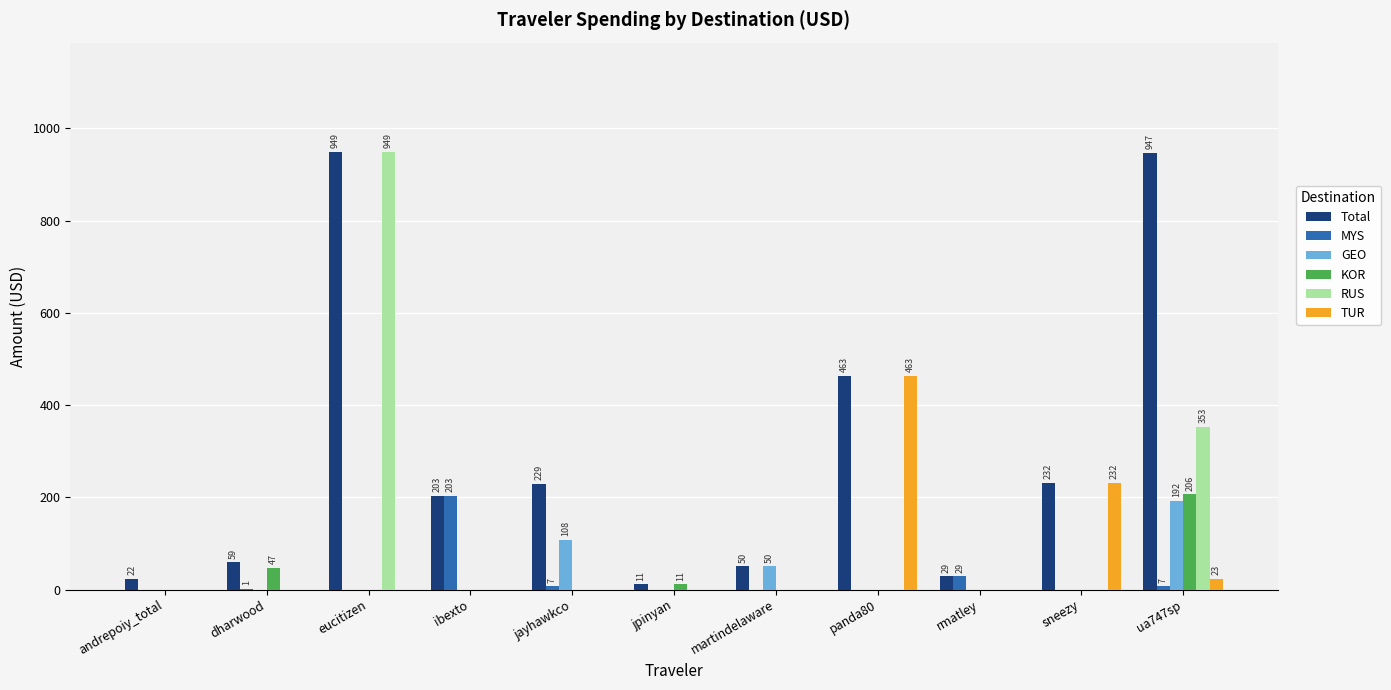

Which series has the largest total across all categories?

Total